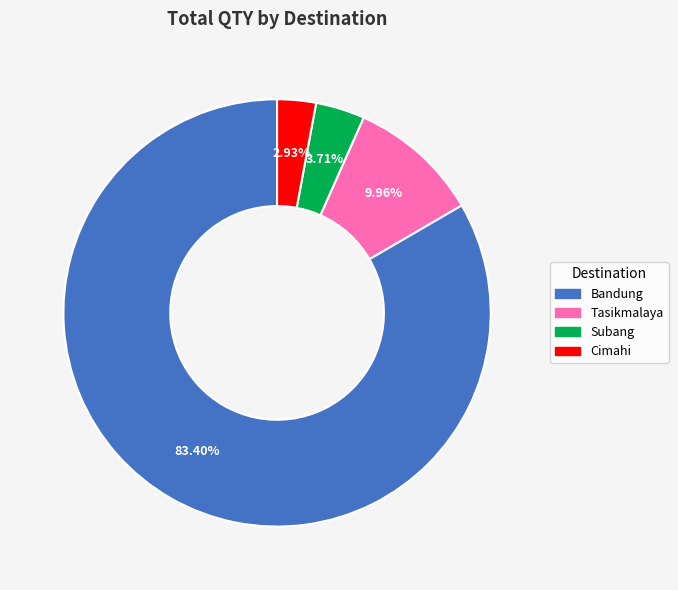

Is it true that Subang is 17% of the pie?

False